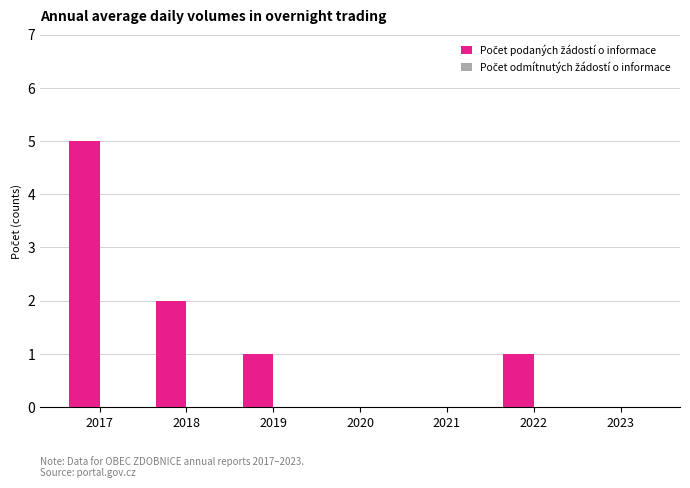

Are the bars horizontal?

No